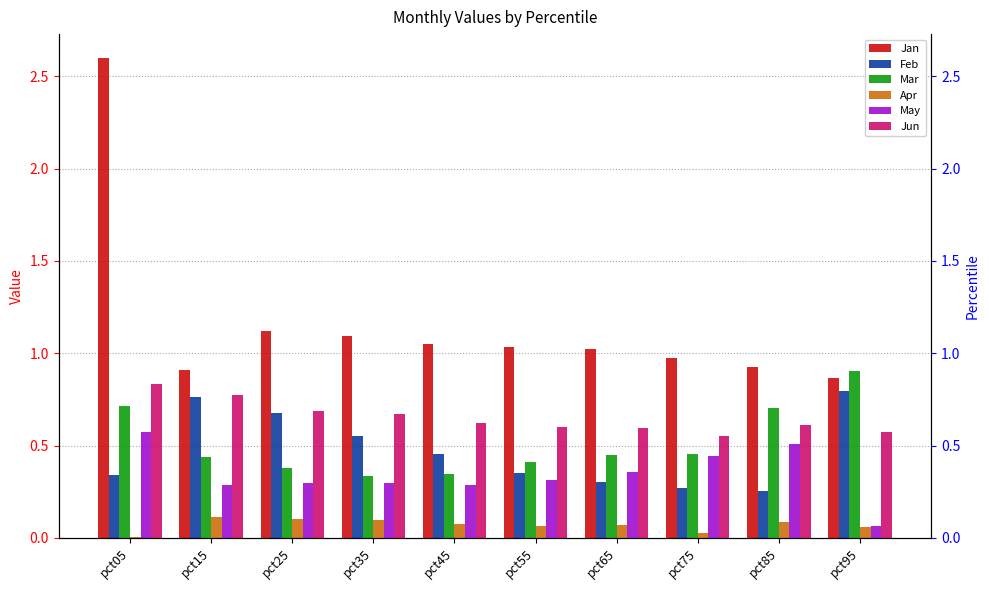

Which series changed the most between pct15 and pct45?

Feb